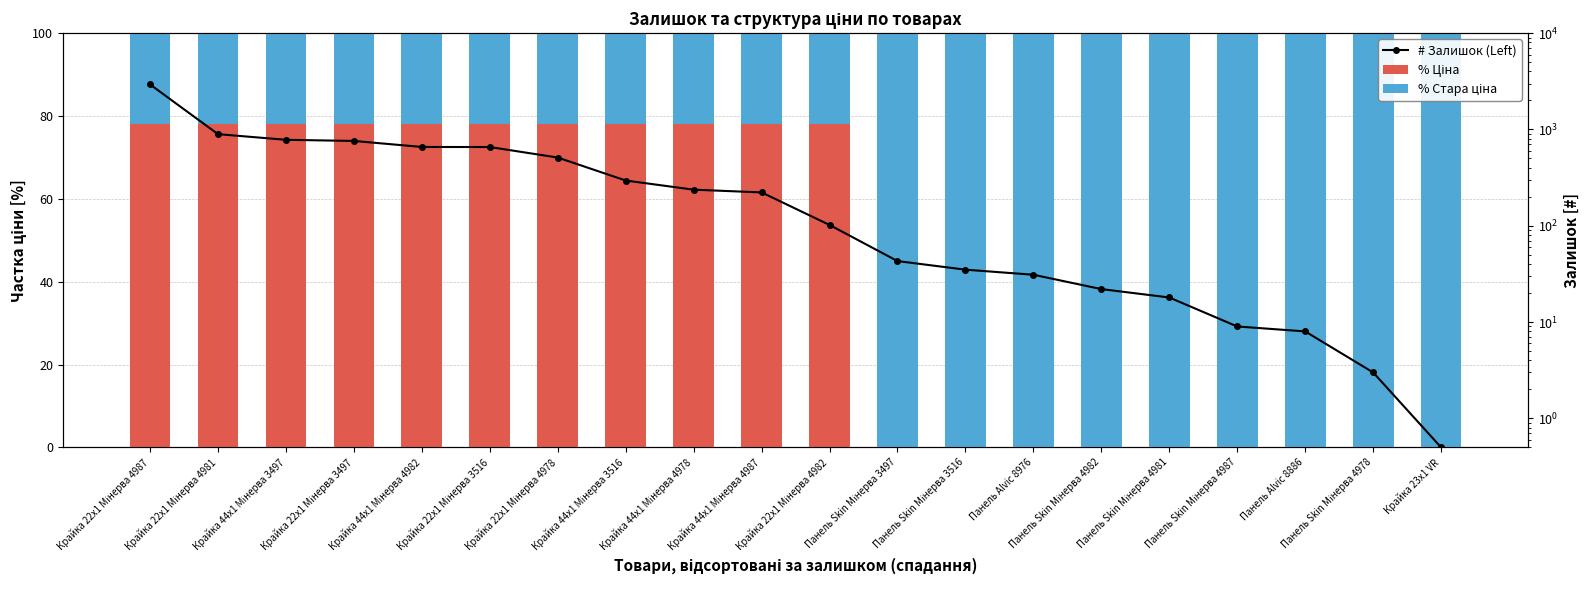

What is the sum of the # Залишок (Left) values at Панель Alvic 8976 and Крайка 23x1 VR?

31.5